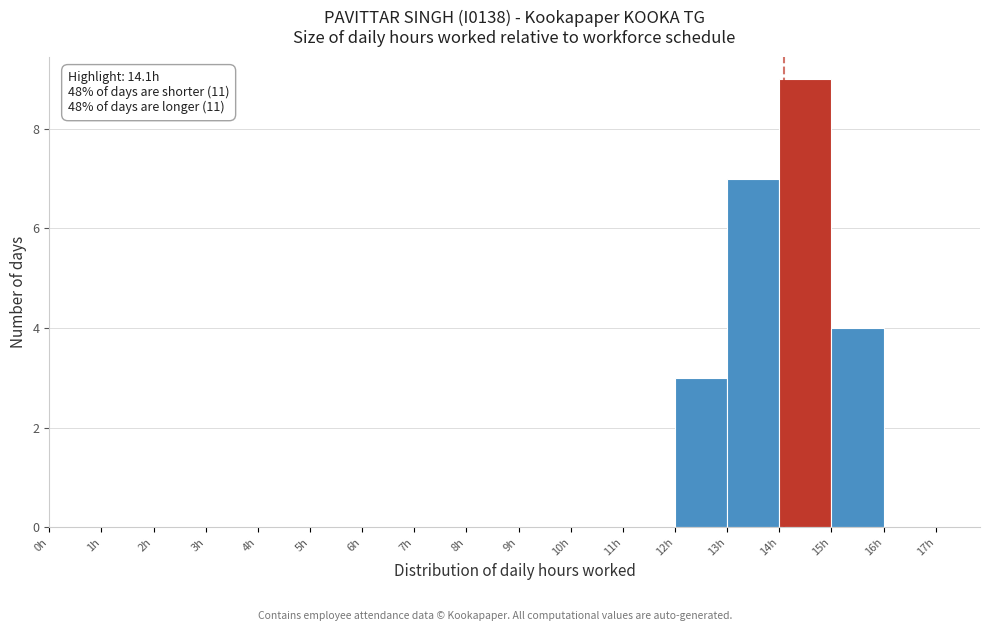

Which range on the x-axis has the tallest bar?

14 to 15